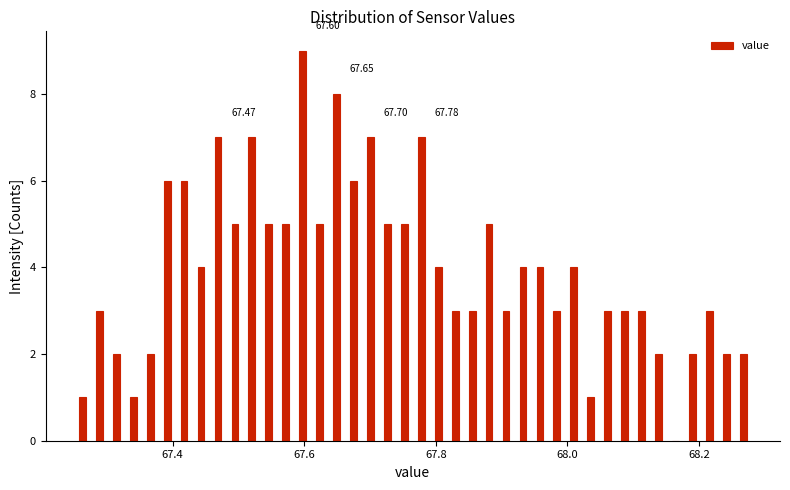

Read against the x-axis, roughly where is the centre of the tallest bar?

67.60